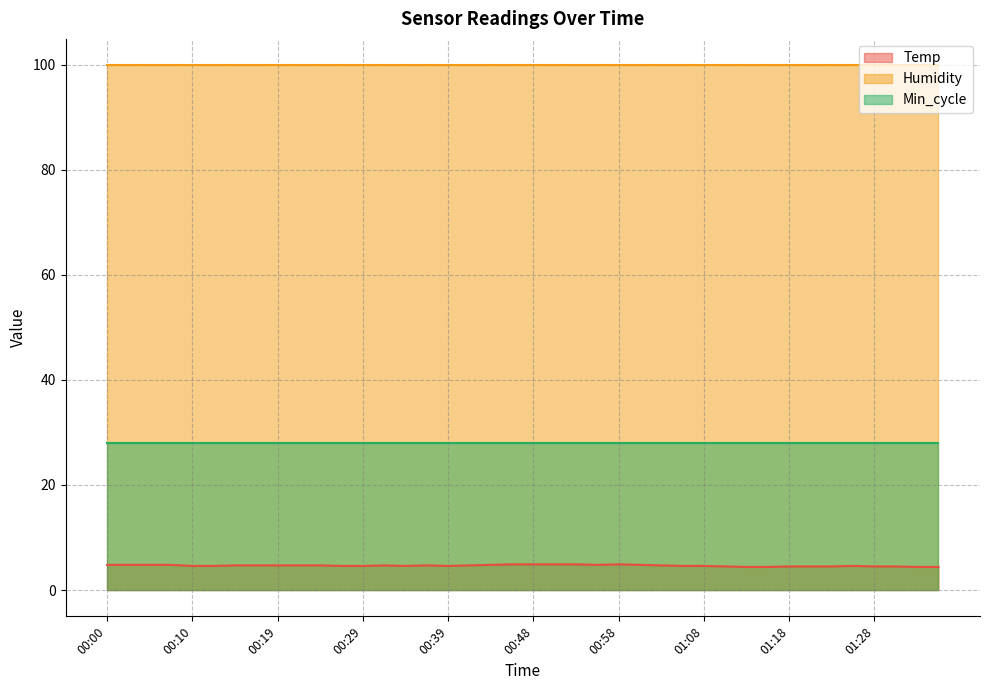

What position from the left is 00:41?

18